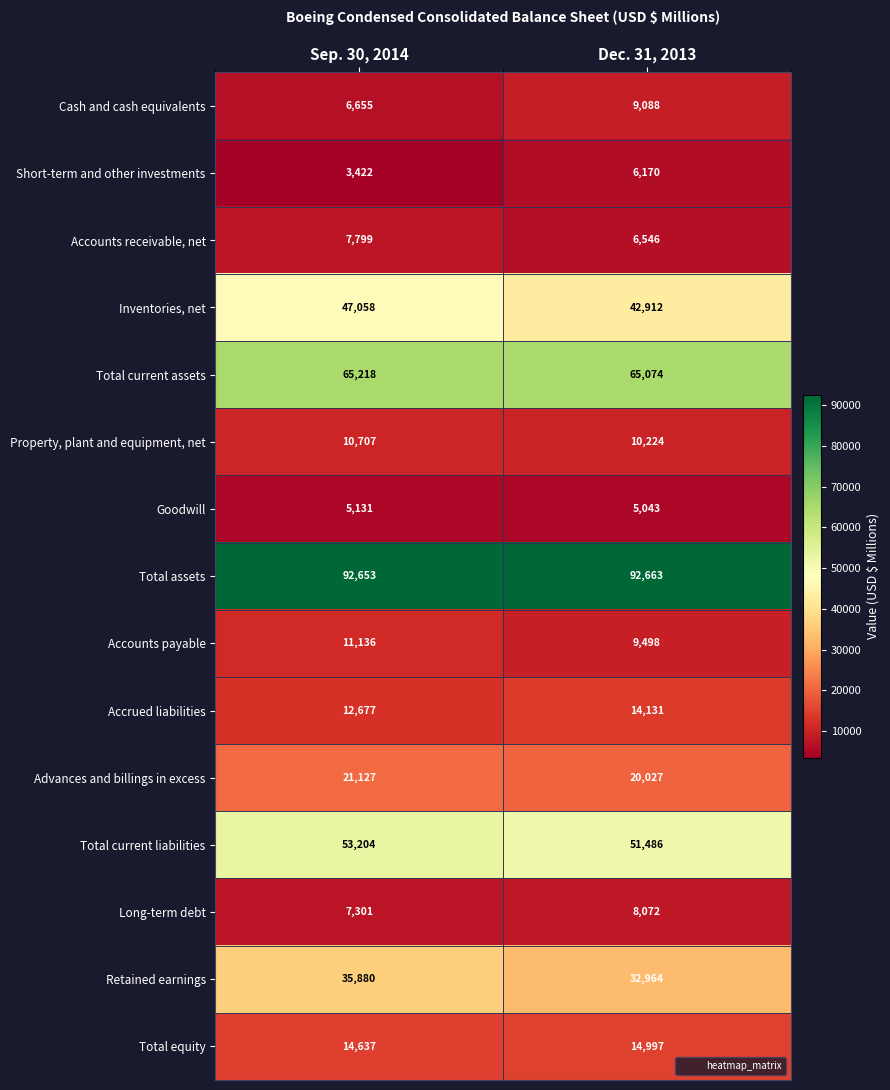

At Dec. 31, 2013, list the series in order from smallest to largest.

Goodwill, Short-term and other investments, Accounts receivable, net, Long-term debt, Cash and cash equivalents, Accounts payable, Property, plant and equipment, net, Accrued liabilities, Total equity, Advances and billings in excess, Retained earnings, Inventories, net, Total current liabilities, Total current assets, Total assets